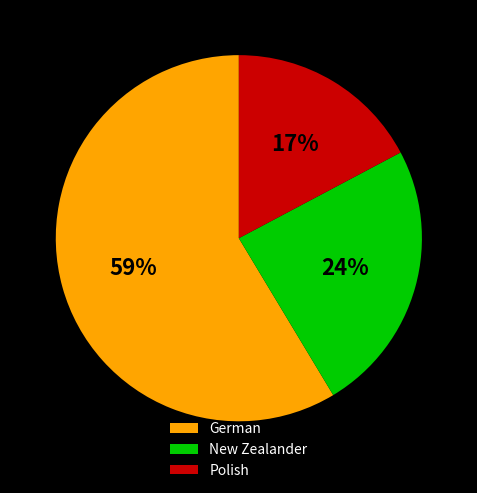

Does Polish represent more than half of the total?

No